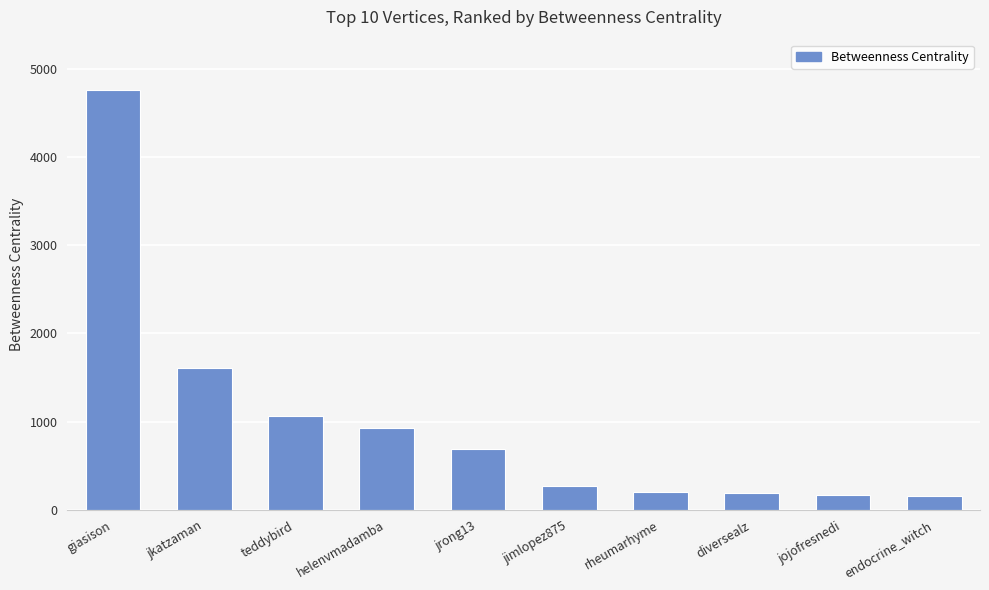

What is the sum of all values?

10031.6